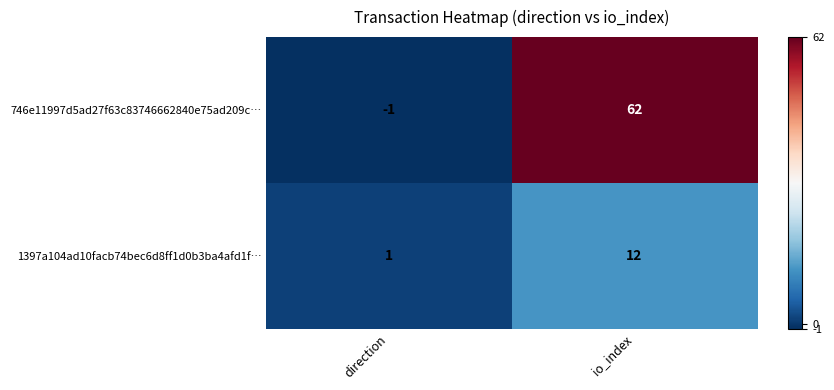

At how many categories does at least one series exceed 37?

1